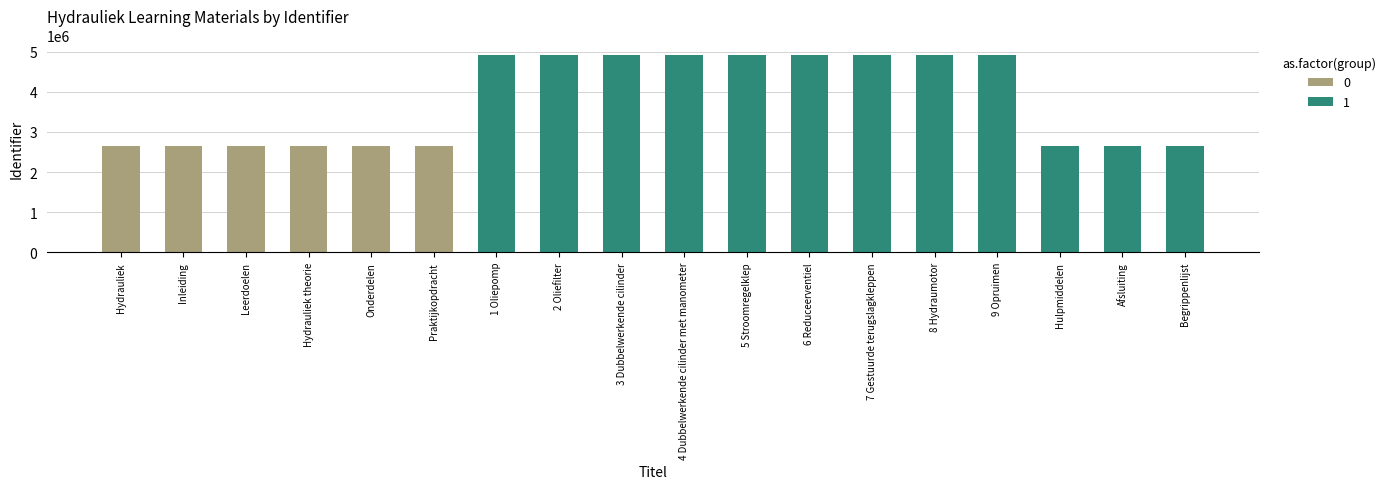

What is the sum of all values?

67973851